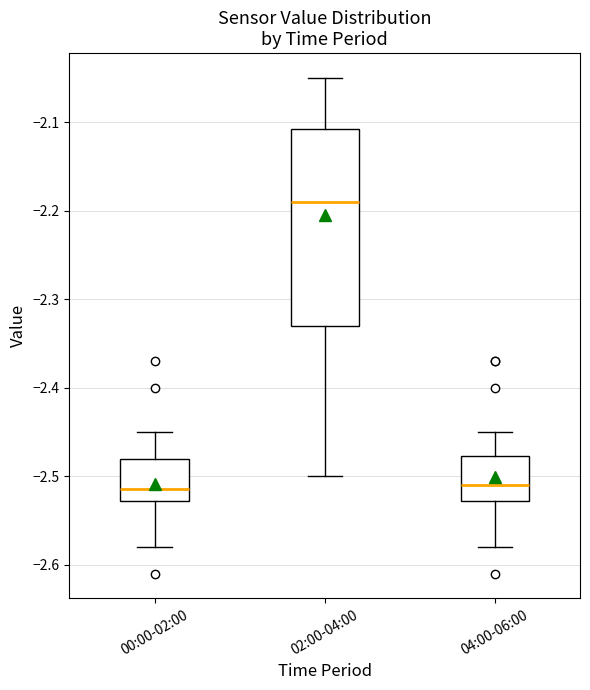

Where is the lower edge of the box for 04:00-06:00 on the y-axis? The values are not printed on the chart, so give them approximately, as read against the axis.

-2.53